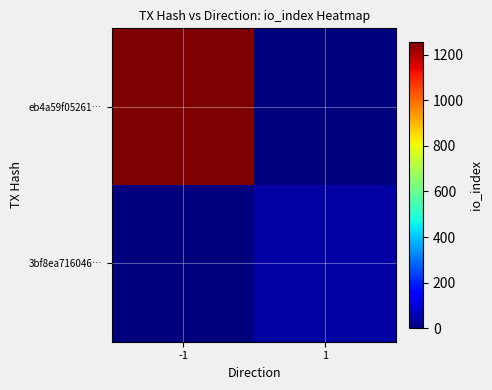

Which label corresponds to the smallest value in the chart?

1